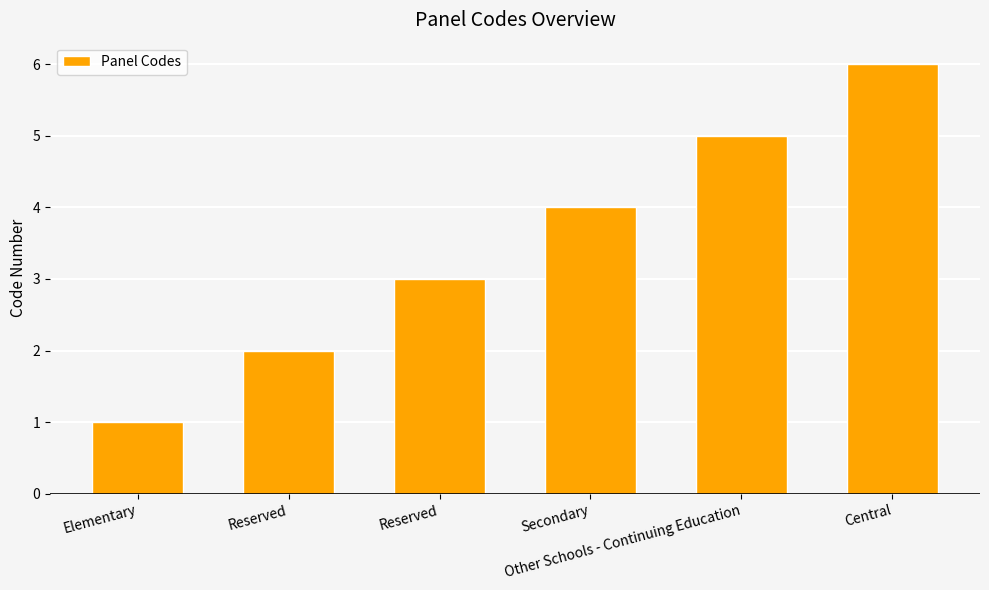

Rank the categories by value from highest to lowest.

Central, Other Schools - Continuing Education, Secondary, Reserved, Reserved, Elementary